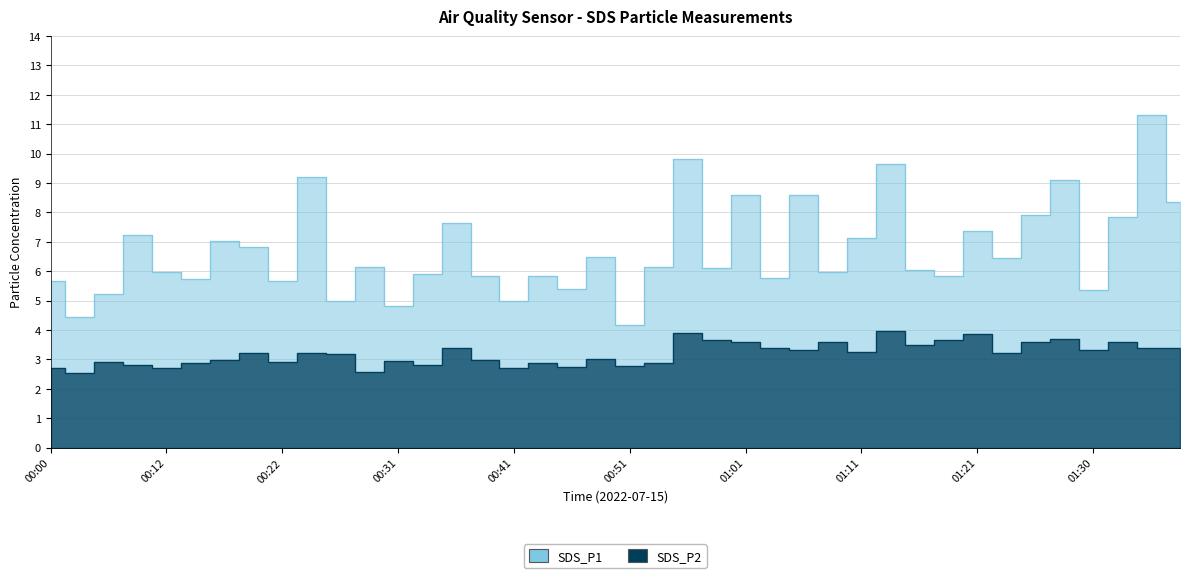

How many lines are shown in the chart?

2